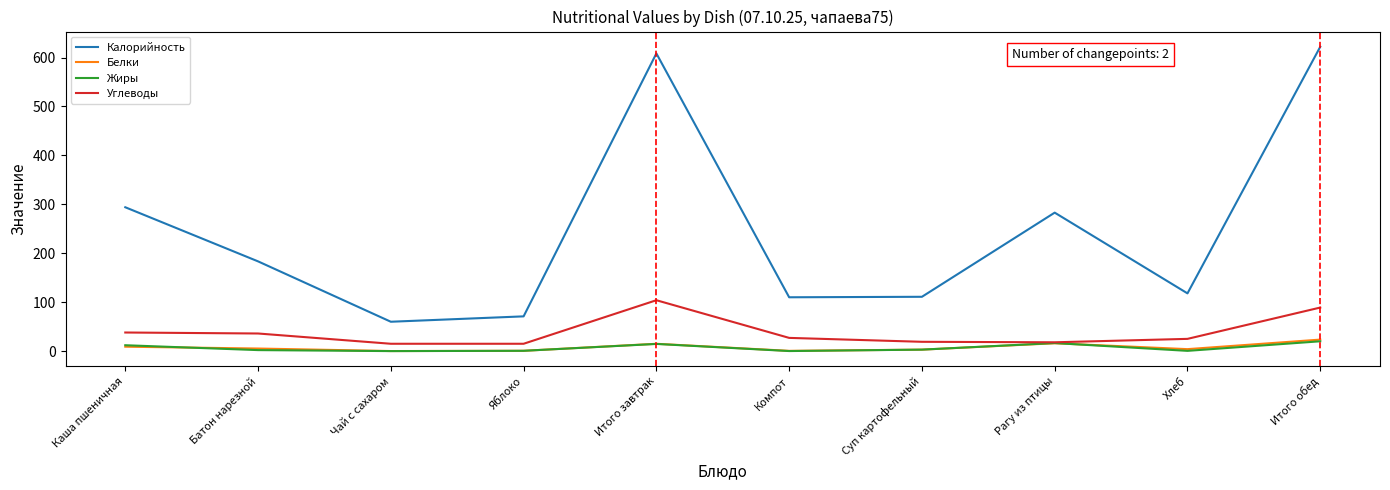

Which series has the largest total across all categories?

Калорийность